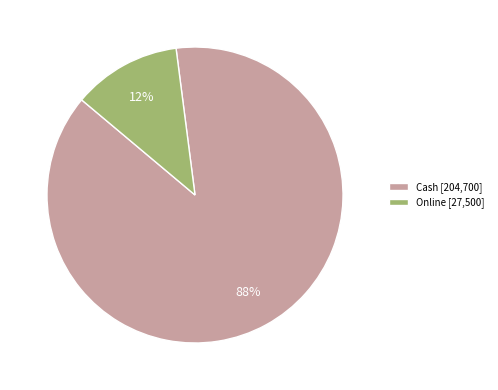

Which has a higher value, Online or Cash?

Cash